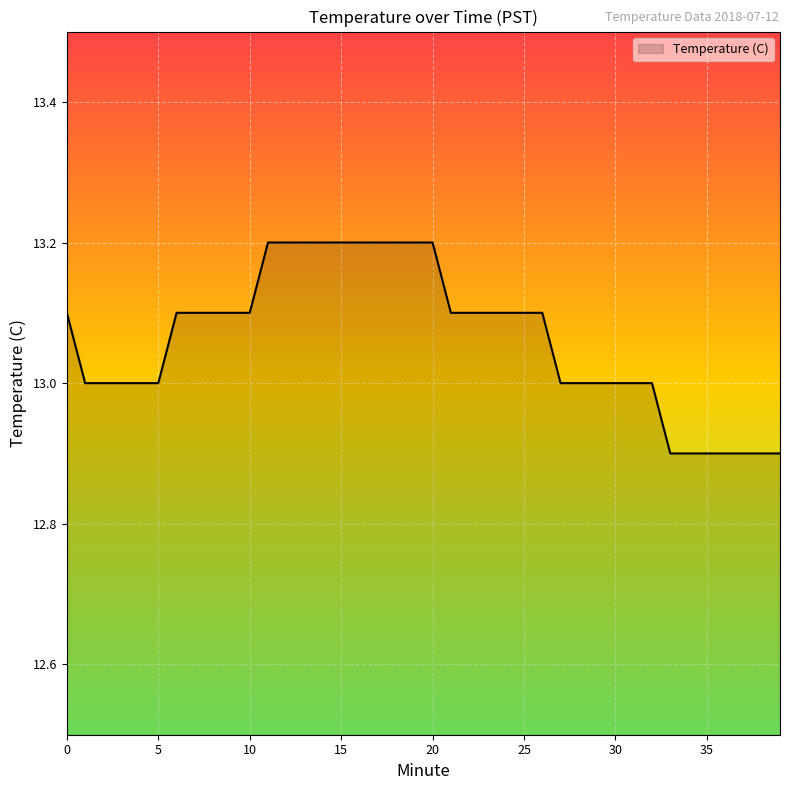

How many lines are shown in the chart?

1